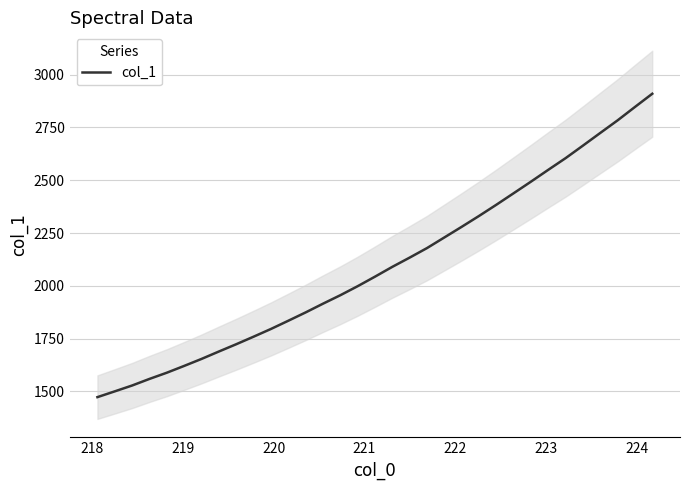

How many data points are above 2043?

17